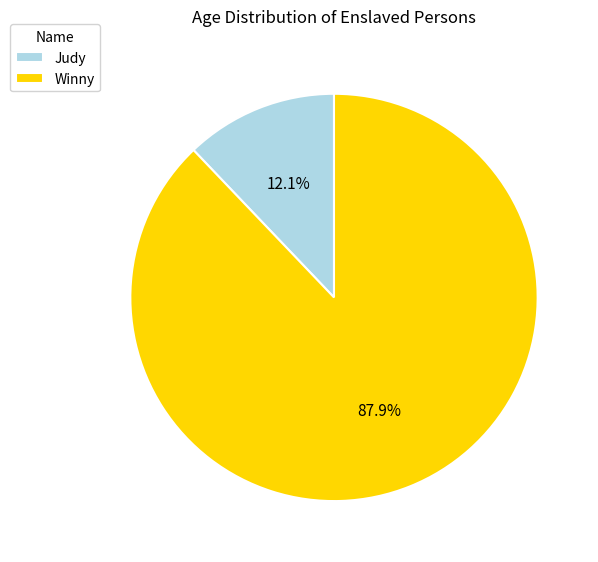

How many slices are in this pie chart?

2